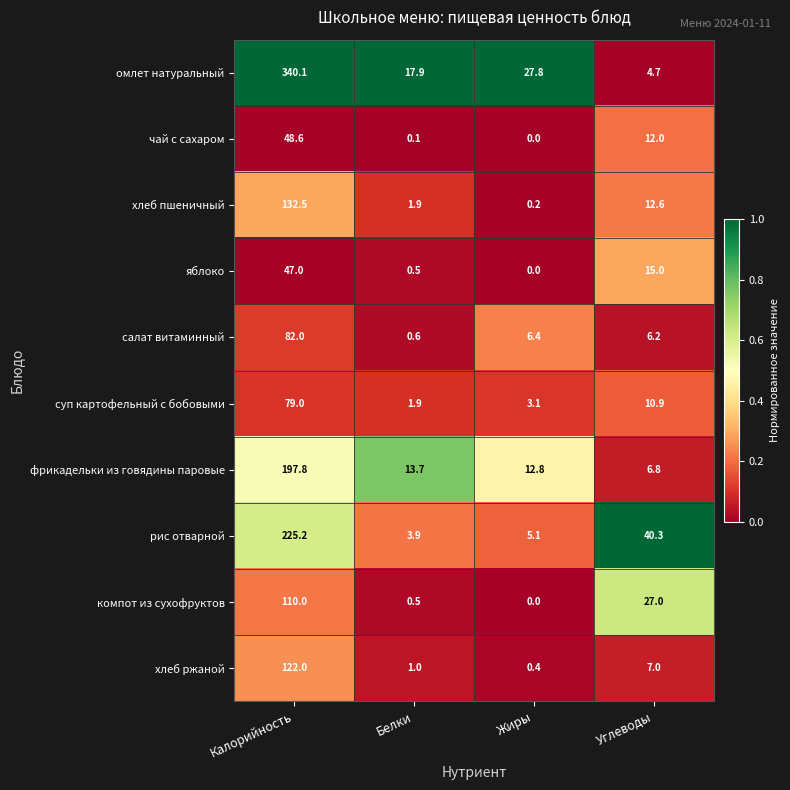

At Калорийность, list the series in order from smallest to largest.

яблоко, чай с сахаром, суп картофельный с бобовыми, салат витаминный, компот из сухофруктов, хлеб ржаной, хлеб пшеничный, фрикадельки из говядины паровые, рис отварной, омлет натуральный